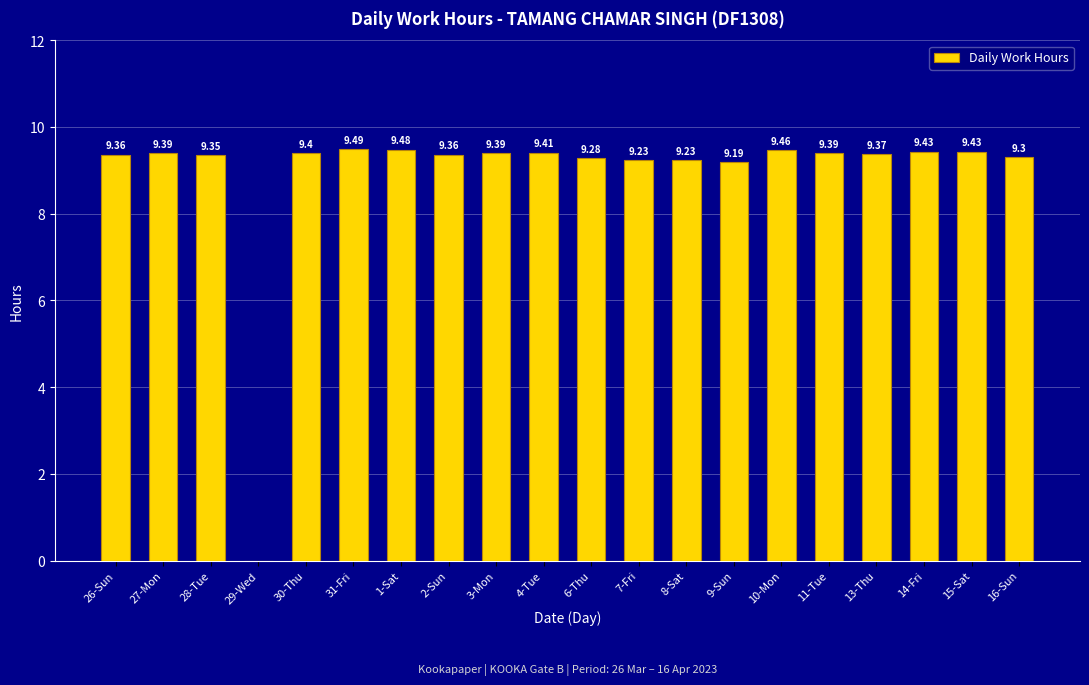

What is the sum of the values at 31-Fri and 30-Thu?

18.9